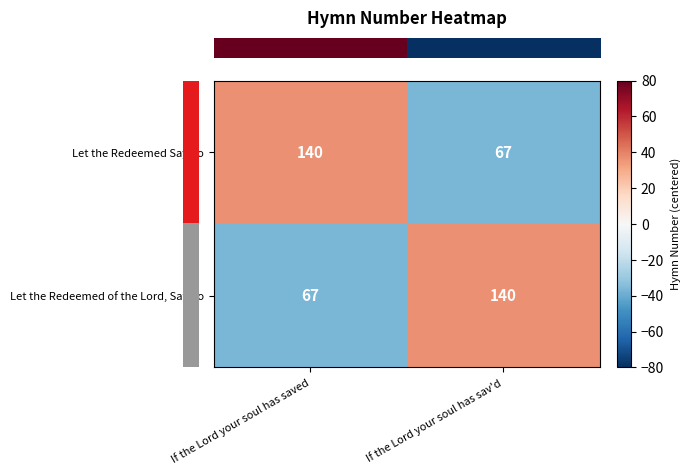

Count the number of categories in the chart.

2